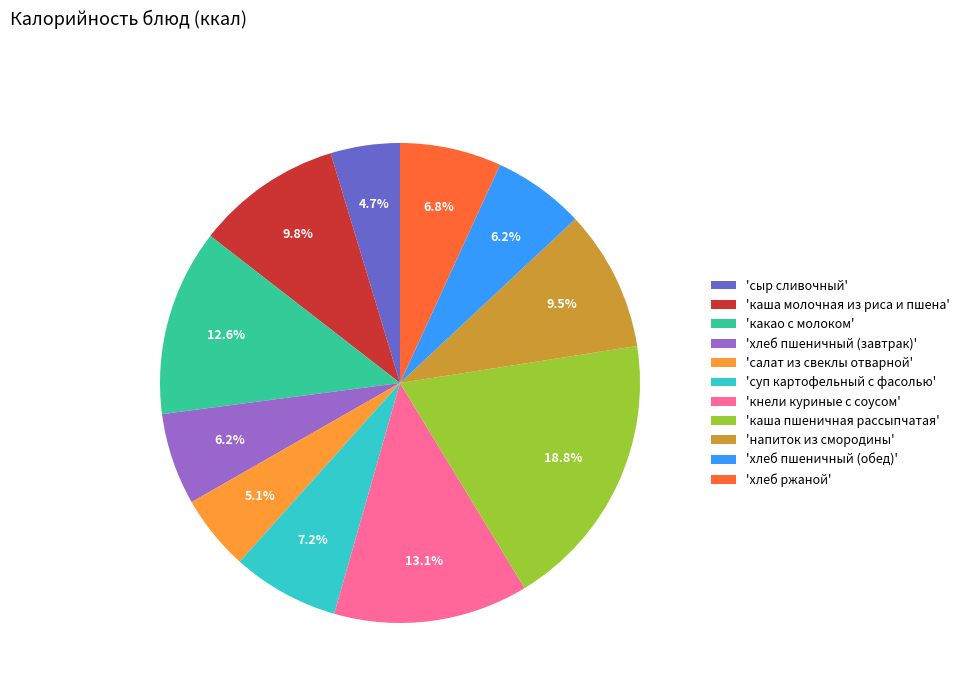

What is the ratio of the value at 'кнели куриные с соусом' to the value at 'какао с молоком'?

1.0